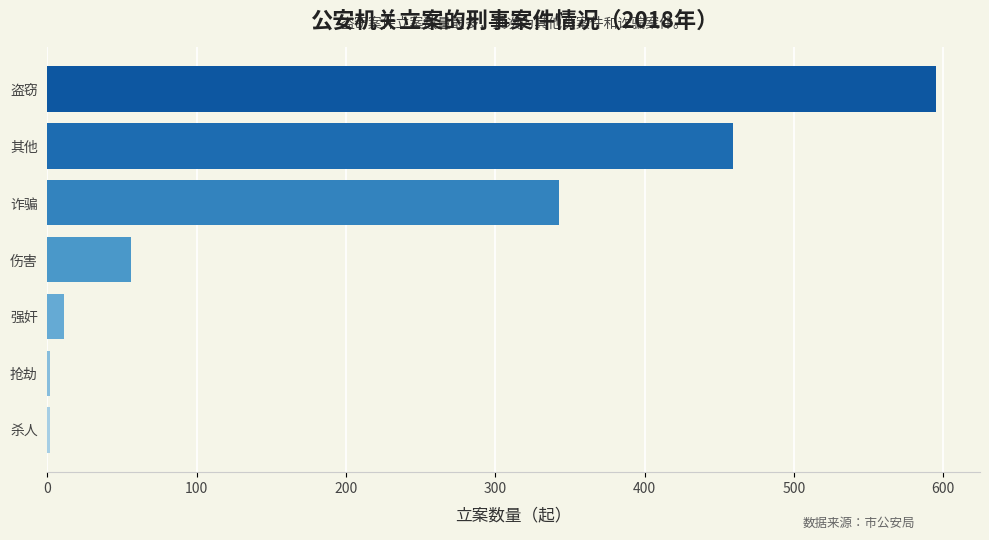

What is the sum of all values?

1468